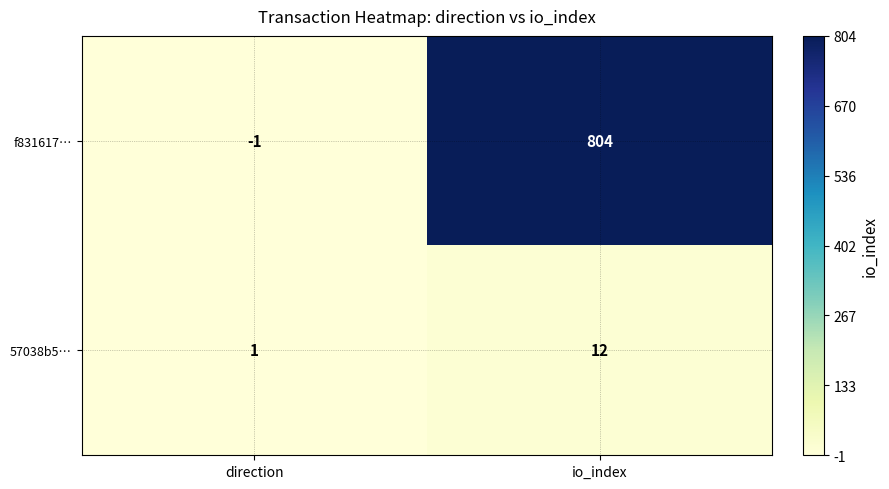

At direction, list the series in order from largest to smallest.

57038b5…, f831617…